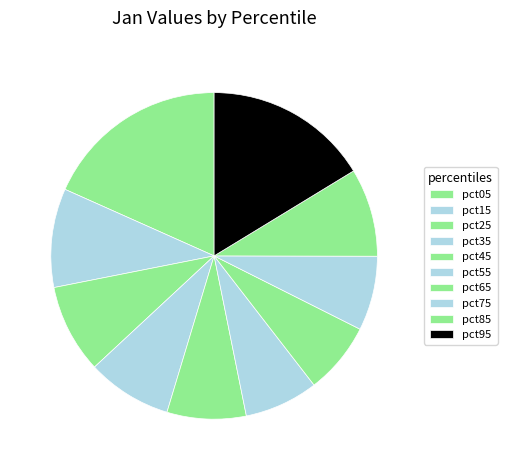

To the nearest percent, what is the average slice percentage?

10%